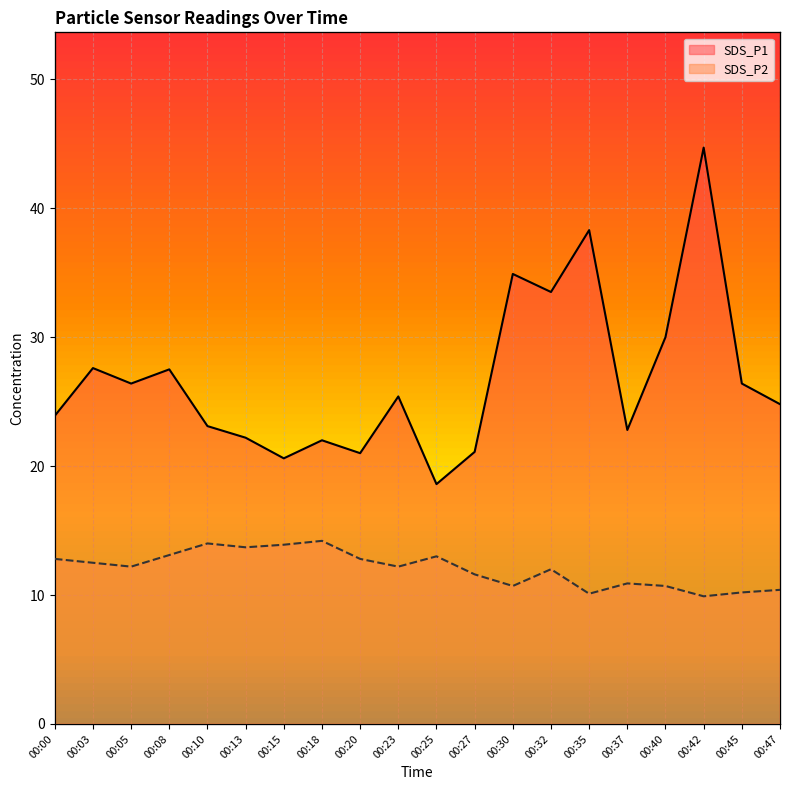

True or false: SDS_P1 and SDS_P2 cross at least once.

False